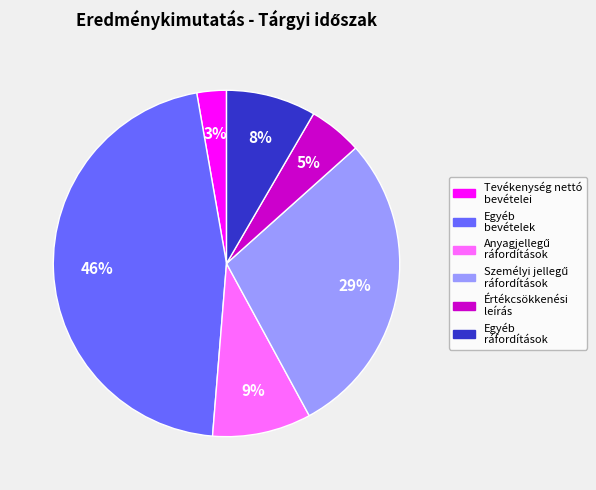

To the nearest percent, what is the difference between the largest and smallest slice percentages?

43%